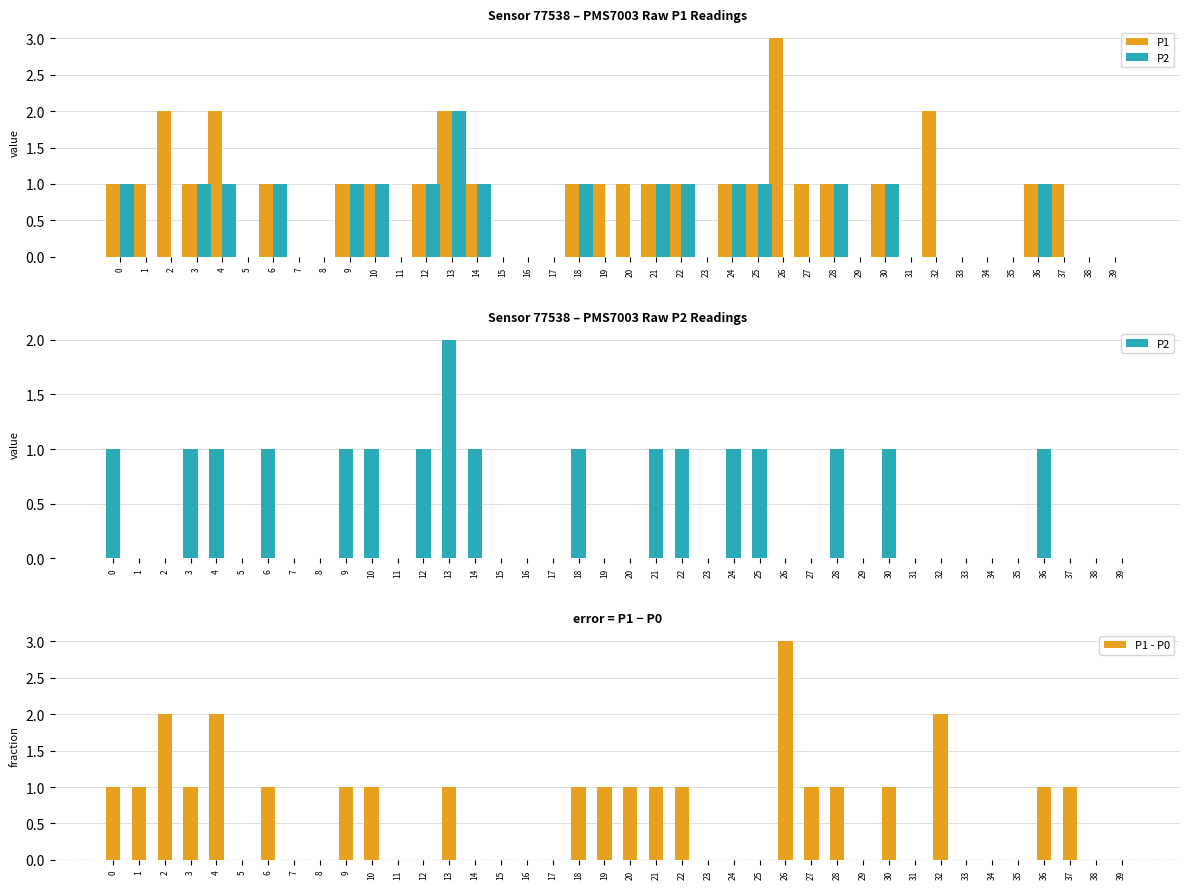

How many P2 values are between 0 and 1?

39